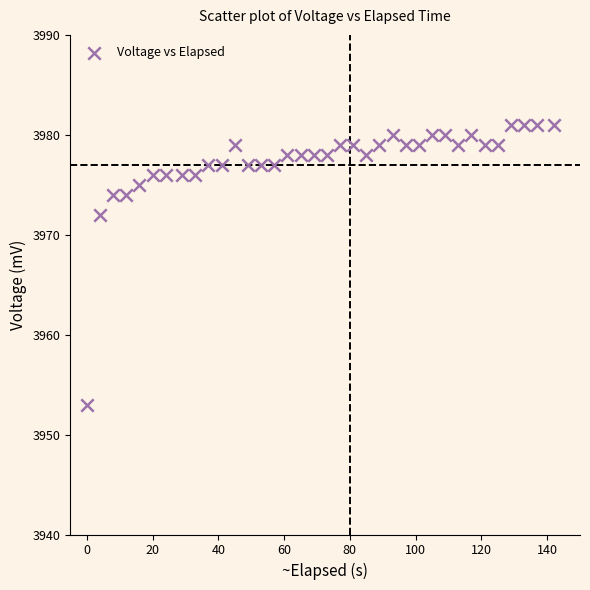

What is the range of Y values (max minus min)?

28